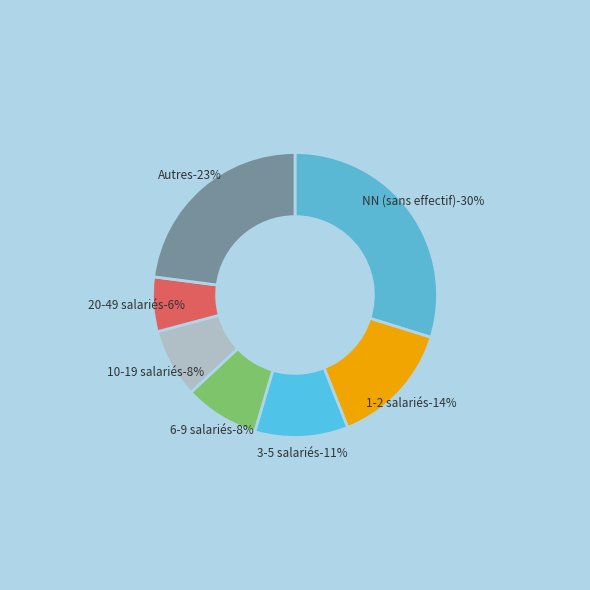

Does 11 account for over 50% of the chart?

No